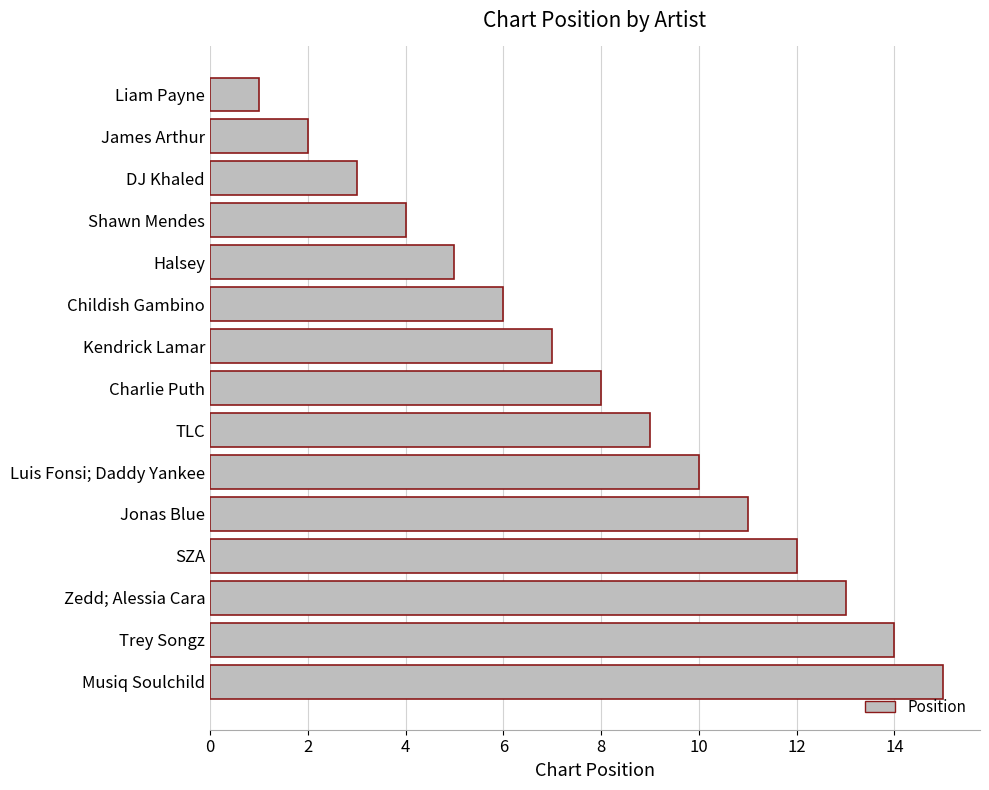

What value does the data have at Halsey?

5